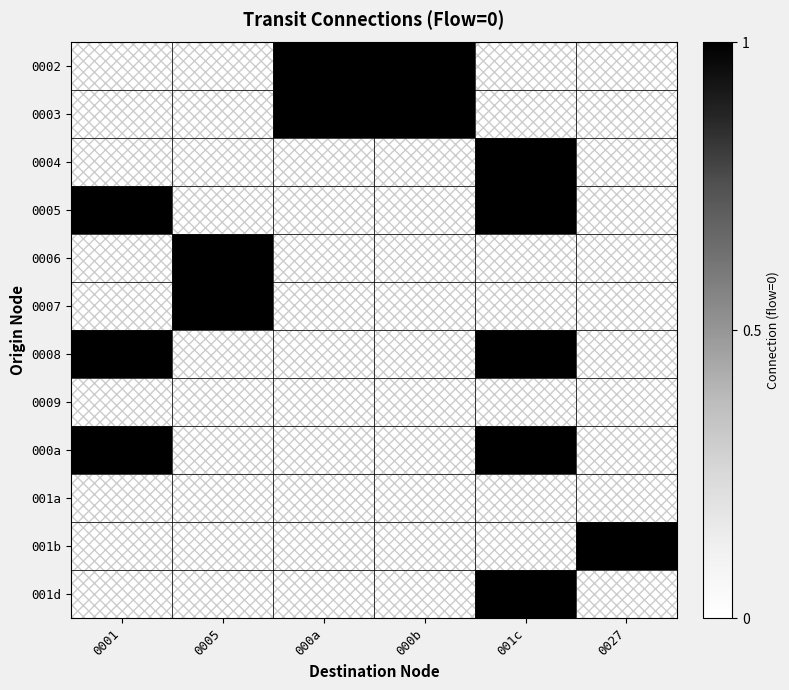

At which category is the sum across all series the highest?

001c